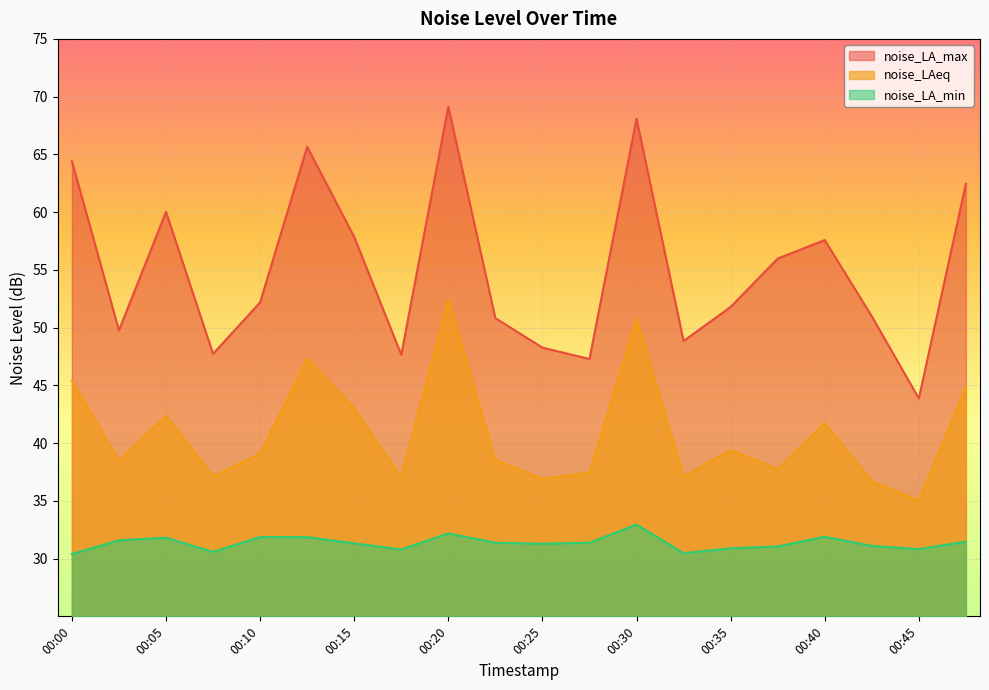

Which category has the highest value in the noise_LA_max series?

00:20